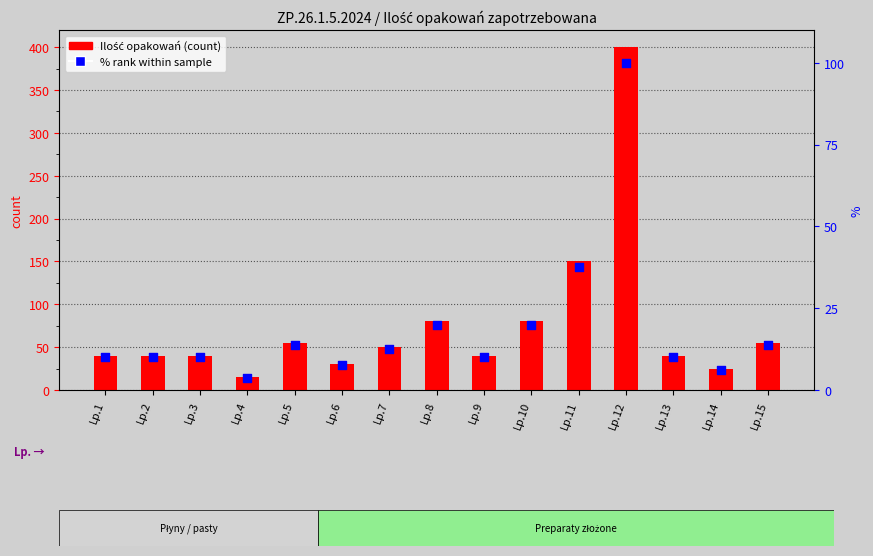

What is the ratio of the value at Lp.5 to the value at Lp.1?

1.4